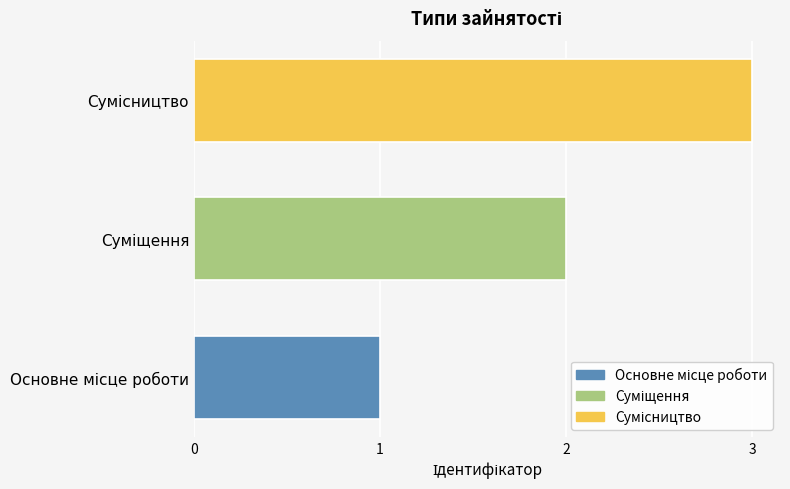

How many distinct data groups are displayed?

1